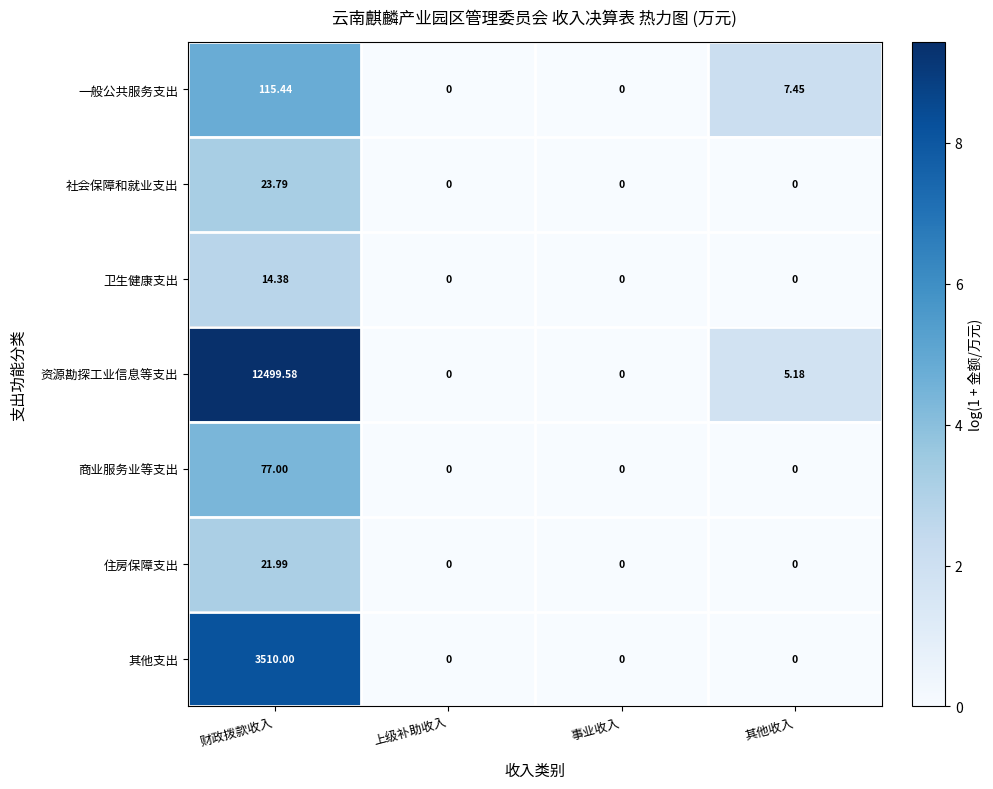

Which series has the largest total across all categories?

资源勘探工业信息等支出